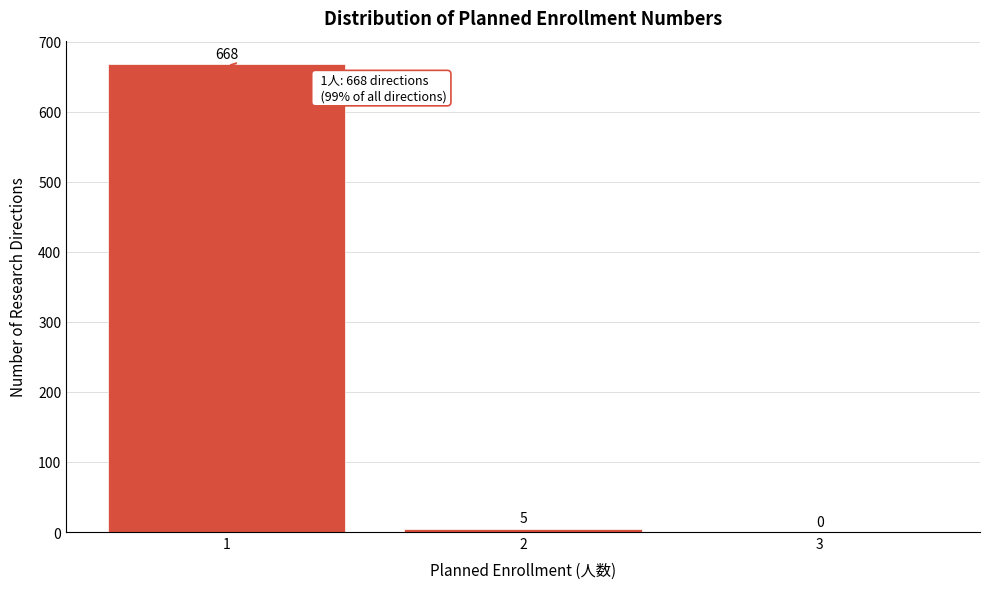

Reading left to right, what are all the values shown in this chart?

1=668	2=5	3=0